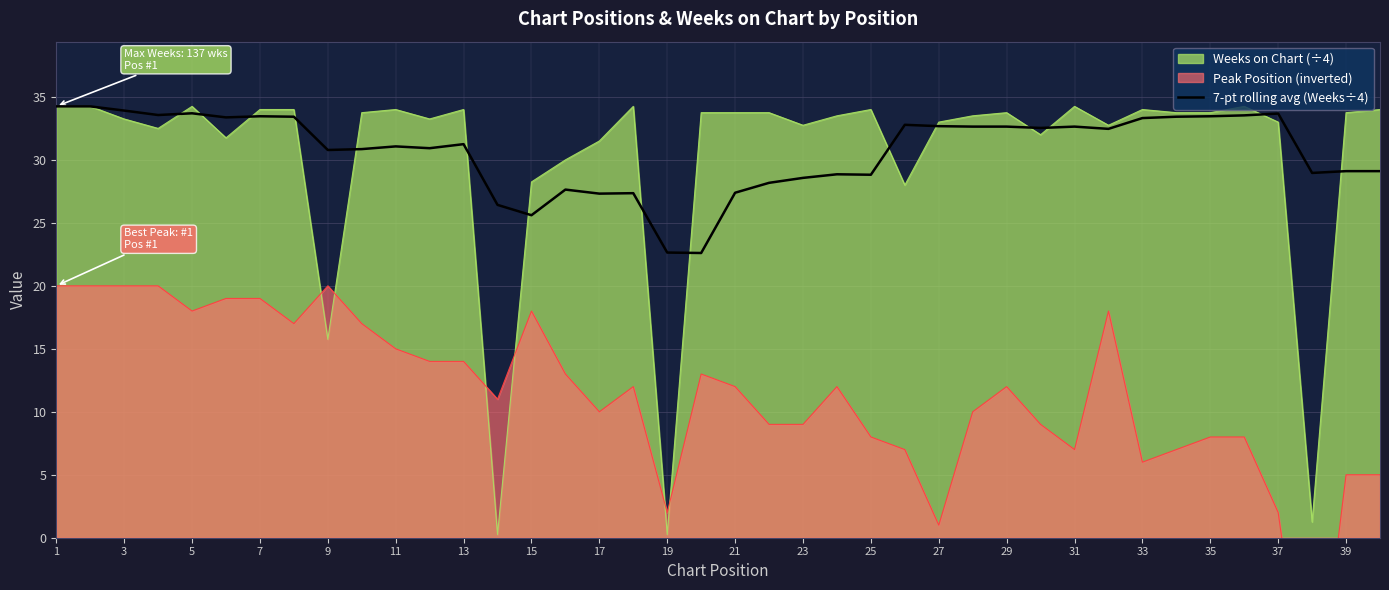

Reading right to left, list all the values displayed in this chart.

29.1	29.1	29.0	33.7	33.5	33.5	33.4	33.3	32.5	32.6	32.5	32.6	32.6	32.7	32.8	28.8	28.9	28.6	28.2	27.4	22.6	22.6	27.4	27.3	27.6	25.6	26.4	31.2	30.9	31.1	30.9	30.8	33.4	33.5	33.4	33.7	33.6	33.9	34.2	34.2